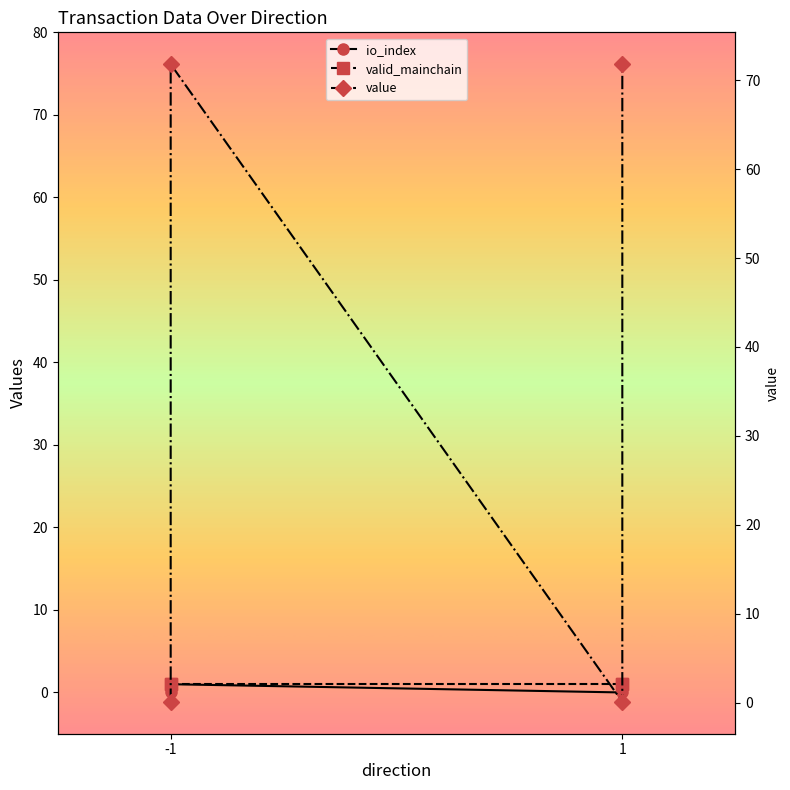

What is the sum of the value values at 1 and -1?

71.9